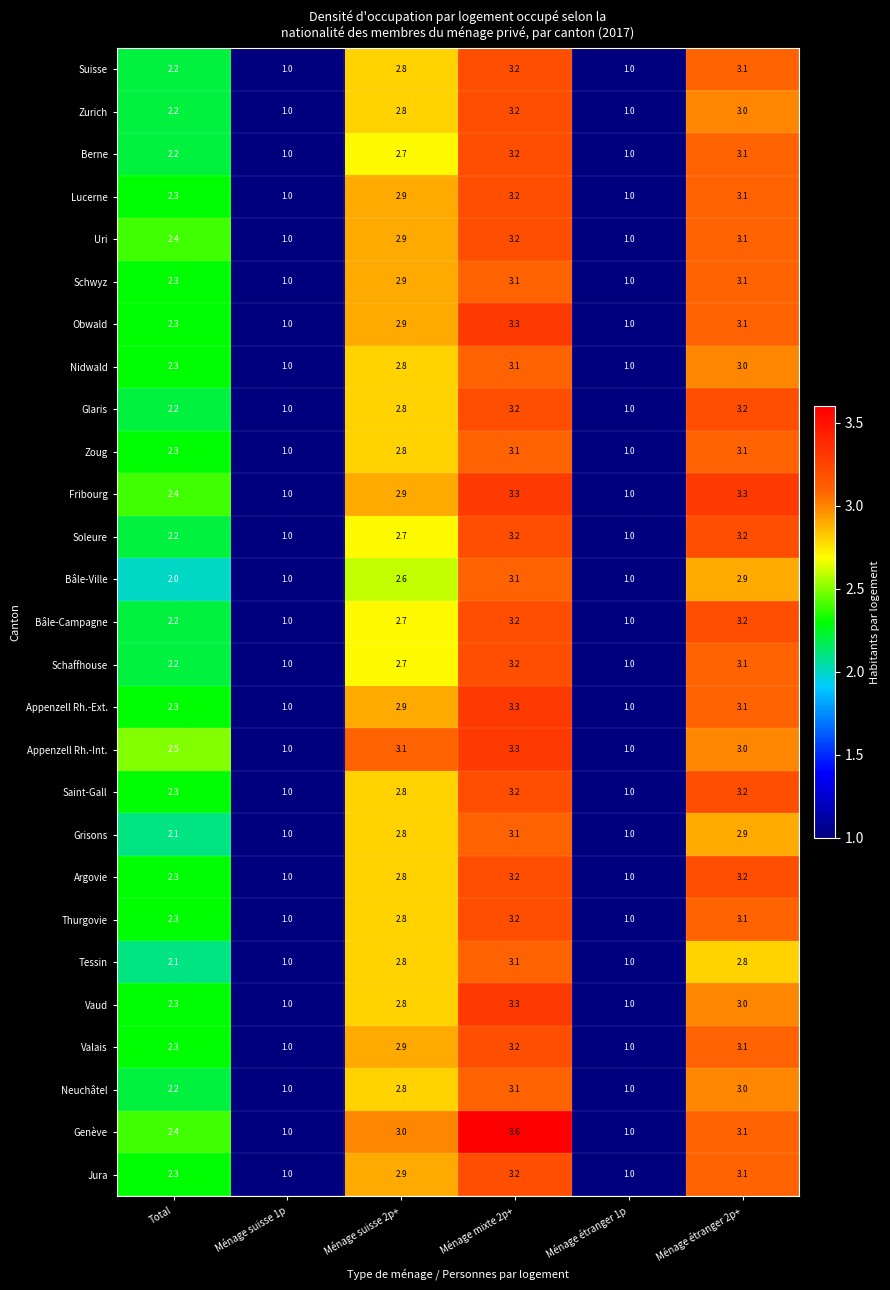

Which series has the largest range (max minus min)?

Genève